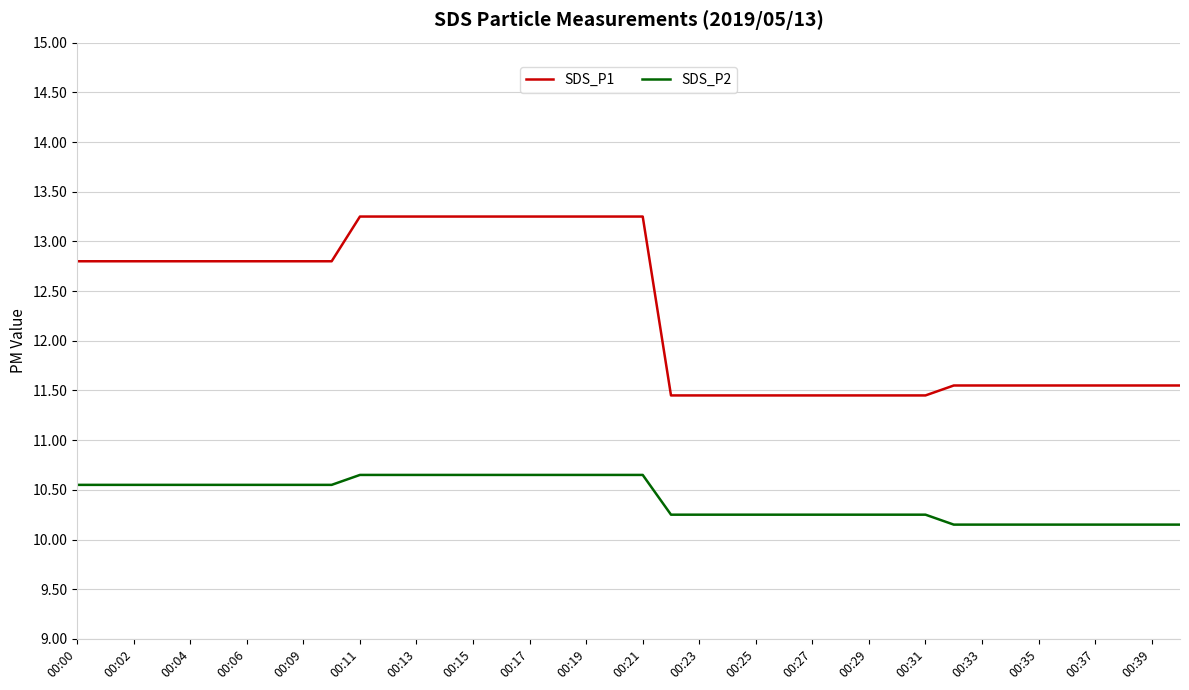

How many series are shown in this chart?

2